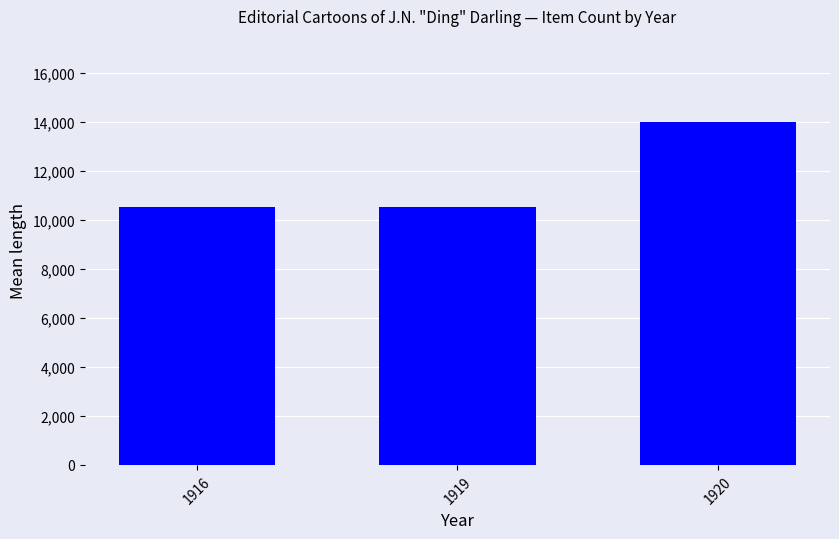

How many bars are there in total?

3